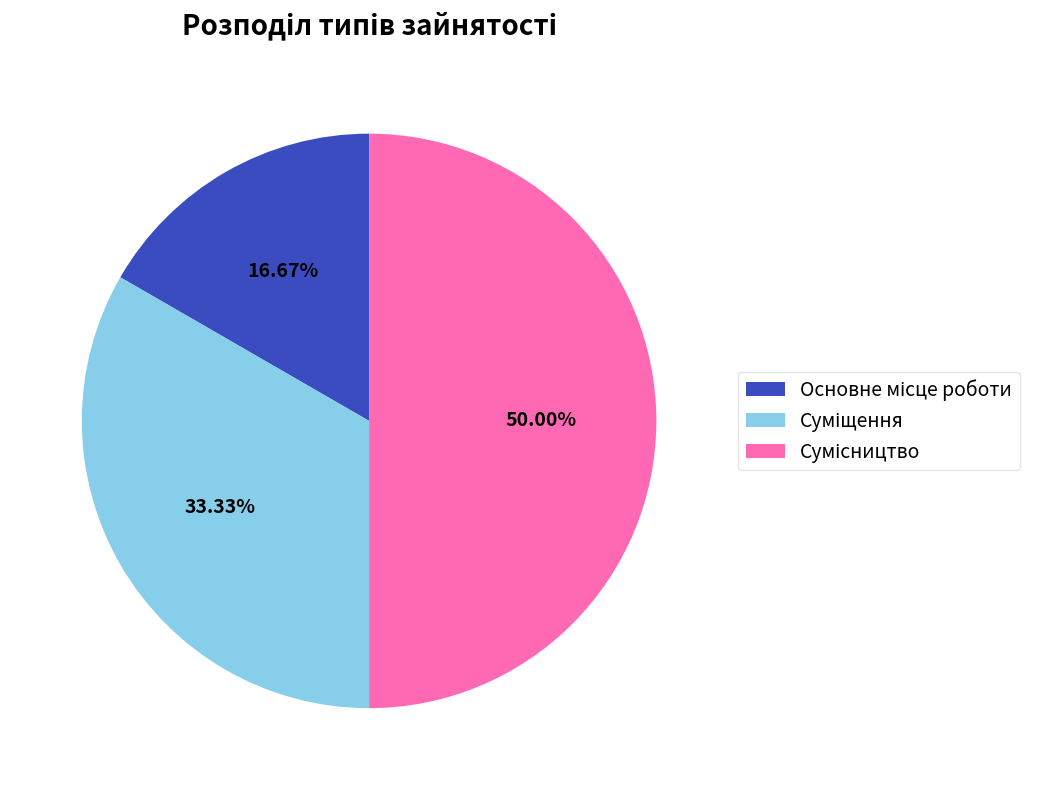

What is the change in value from Основне місце роботи to Сумісництво?

+2